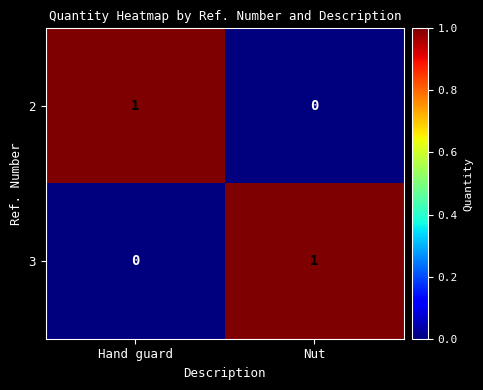

The 3 series shows 1 at Nut. True or false?

True